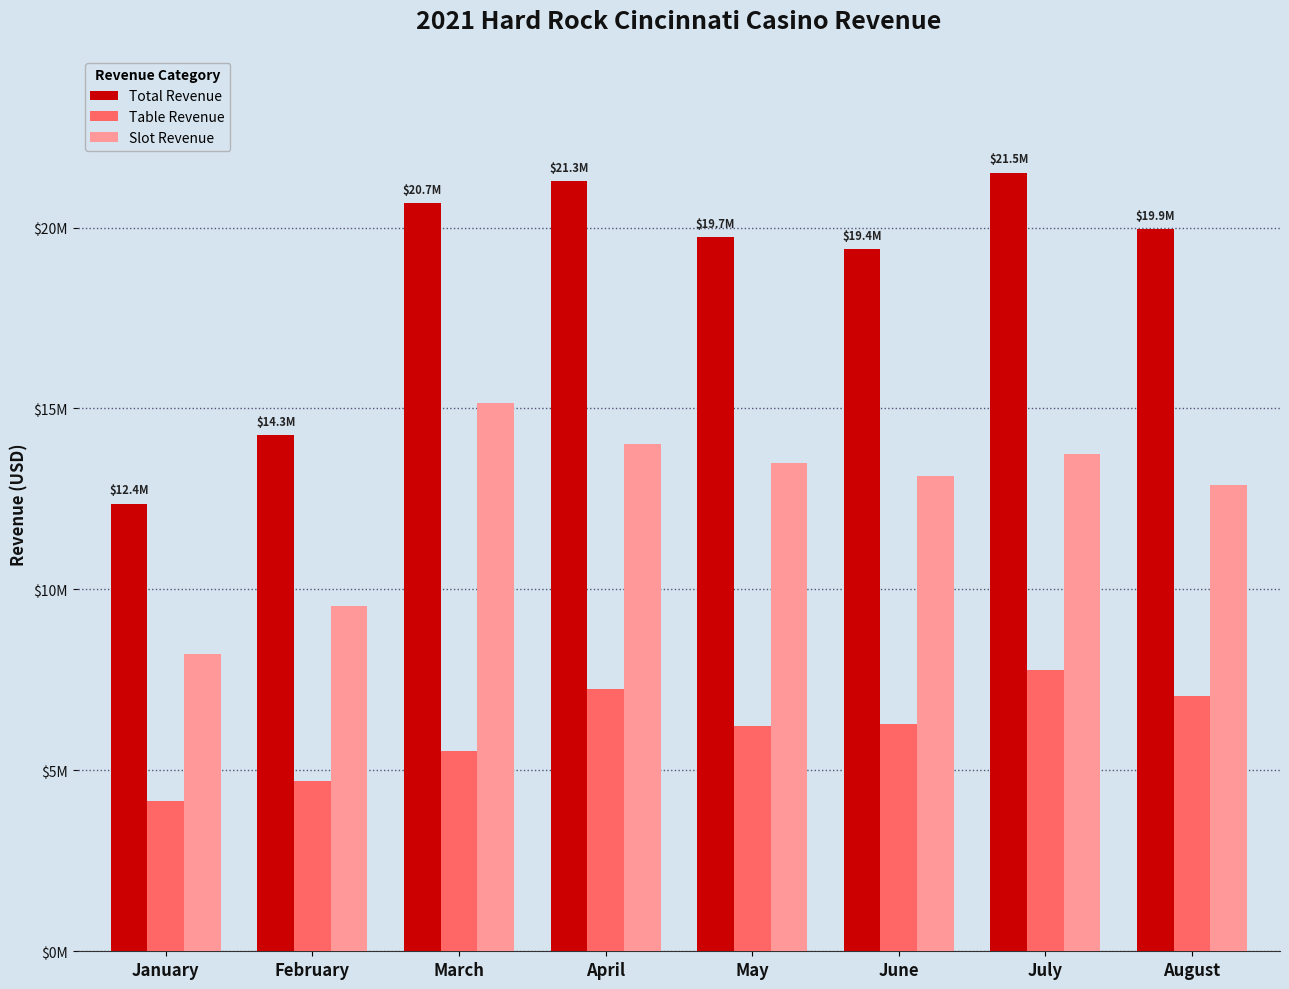

Are the bars horizontal?

No